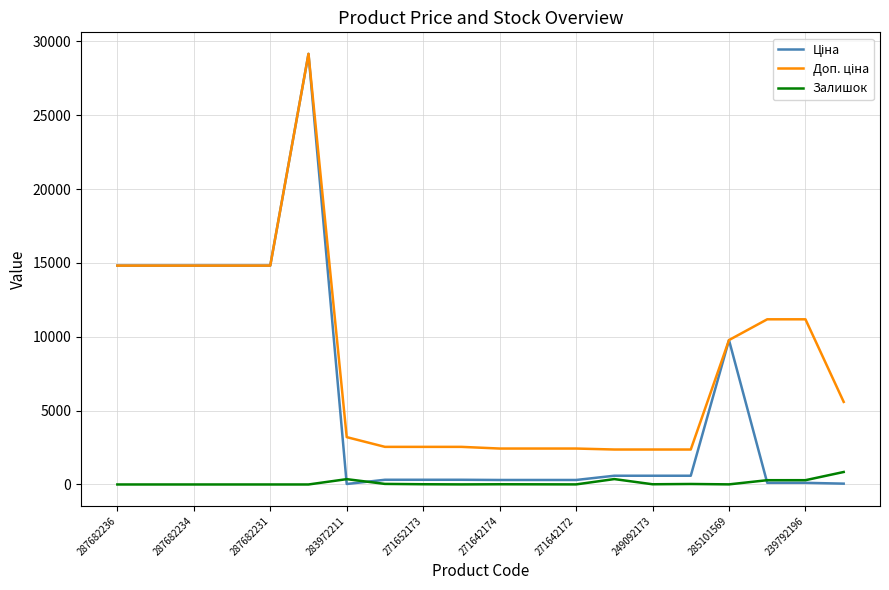

What is the maximum value for Залишок?

845.0